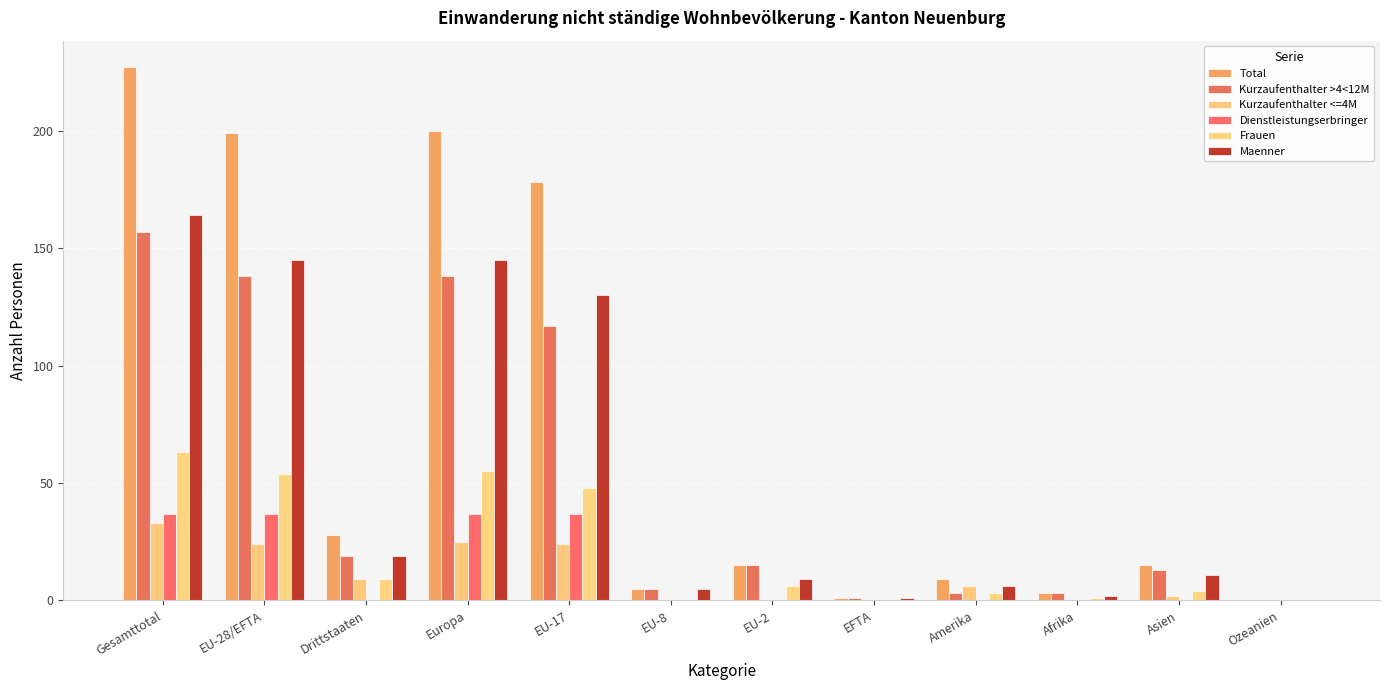

How many categories are shown in the chart?

12